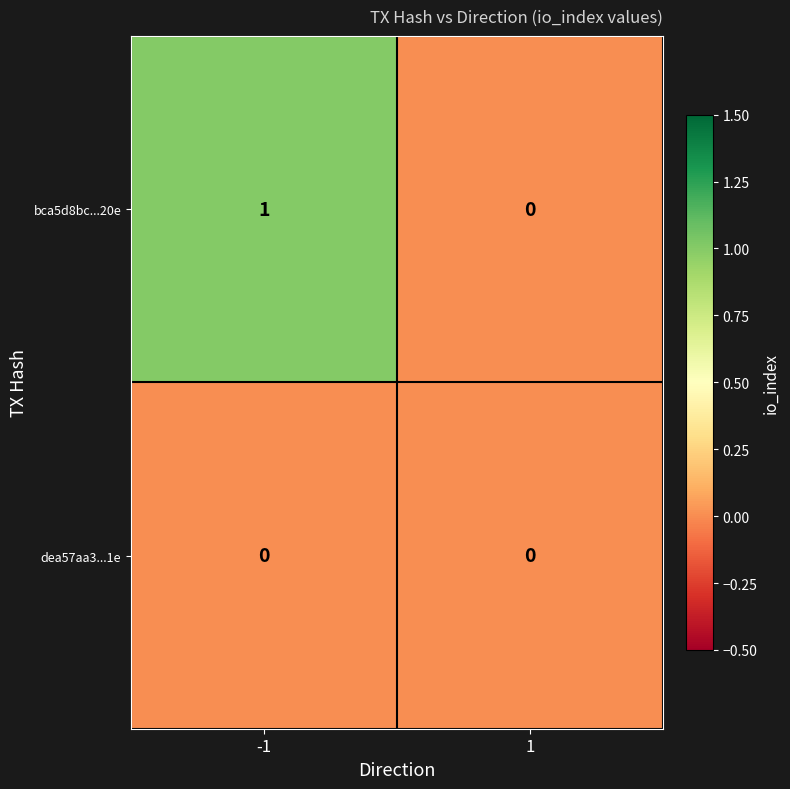

Rank the series at -1 from highest to lowest value.

bca5d8bc...20e, dea57aa3...1e